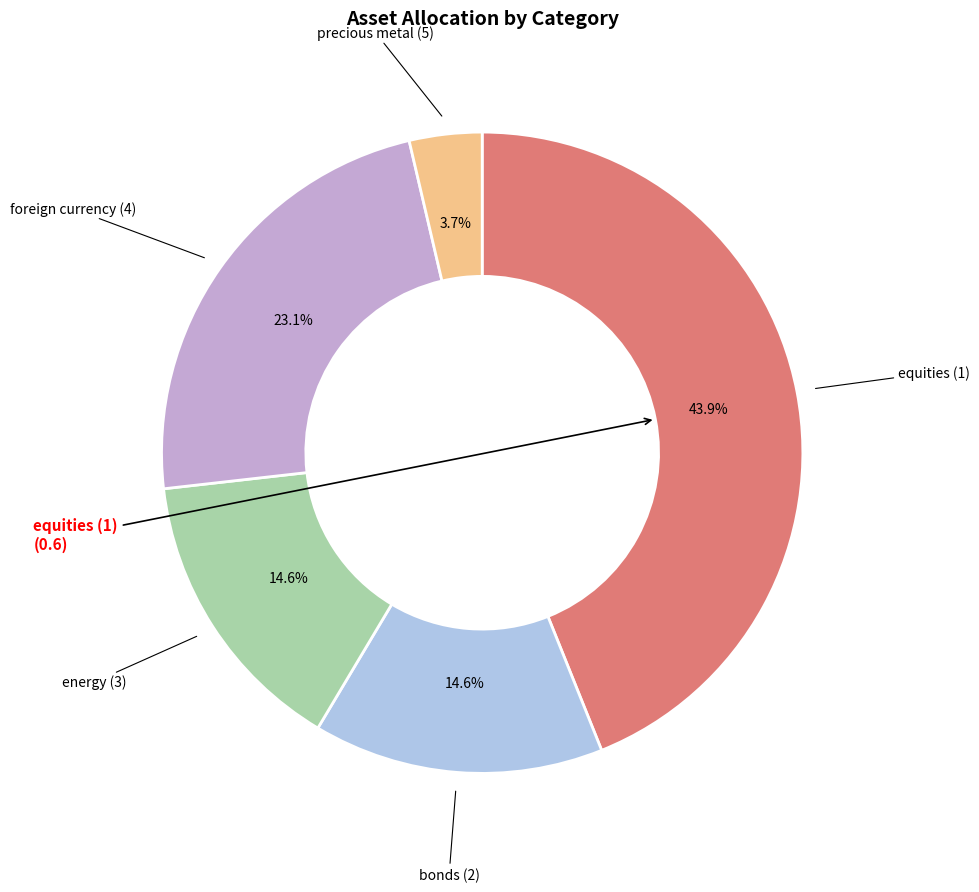

To the nearest percent, what portion does foreign currency (4) represent?

23%